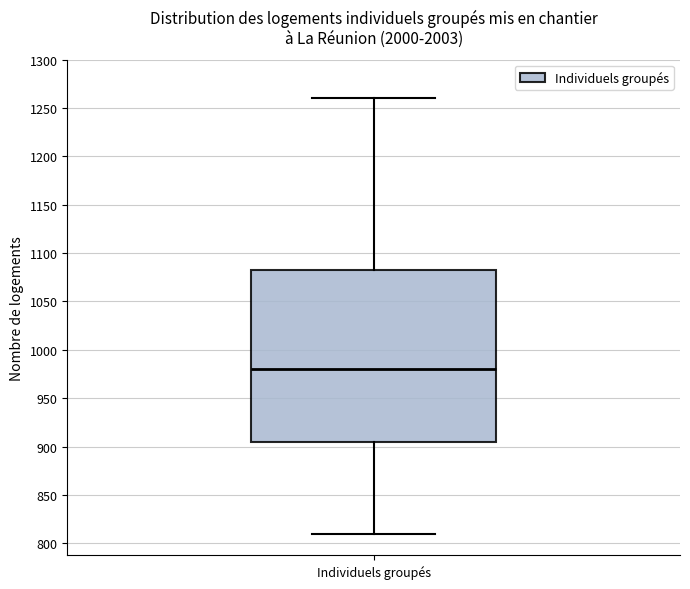

Read this box plot against the y-axis: the position of the median line, the range covered by the box, and the ends of both whiskers. The values are not printed on the chart, so give them approximately, as read against the axis.

median 980, box 905 to 1085, whiskers 810 to 1260